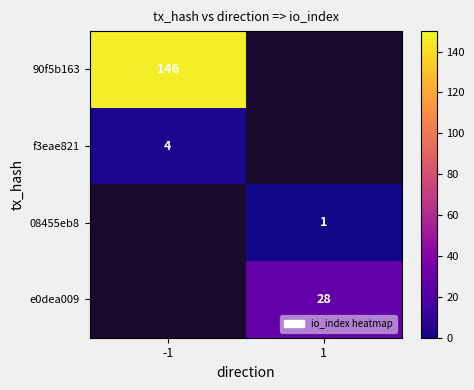

True or false: 08455eb8 has a value of 1 at 1.

True